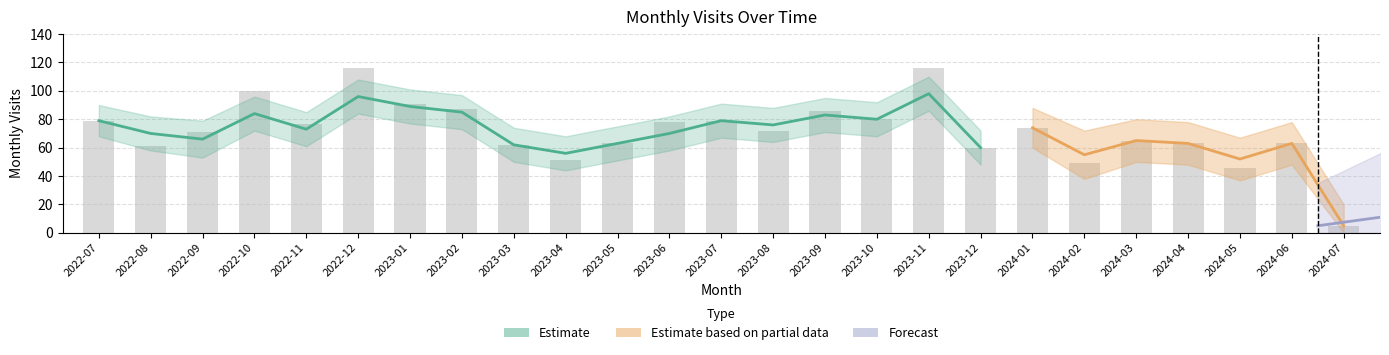

What is the label of the 22nd bar from the right?

2022-10